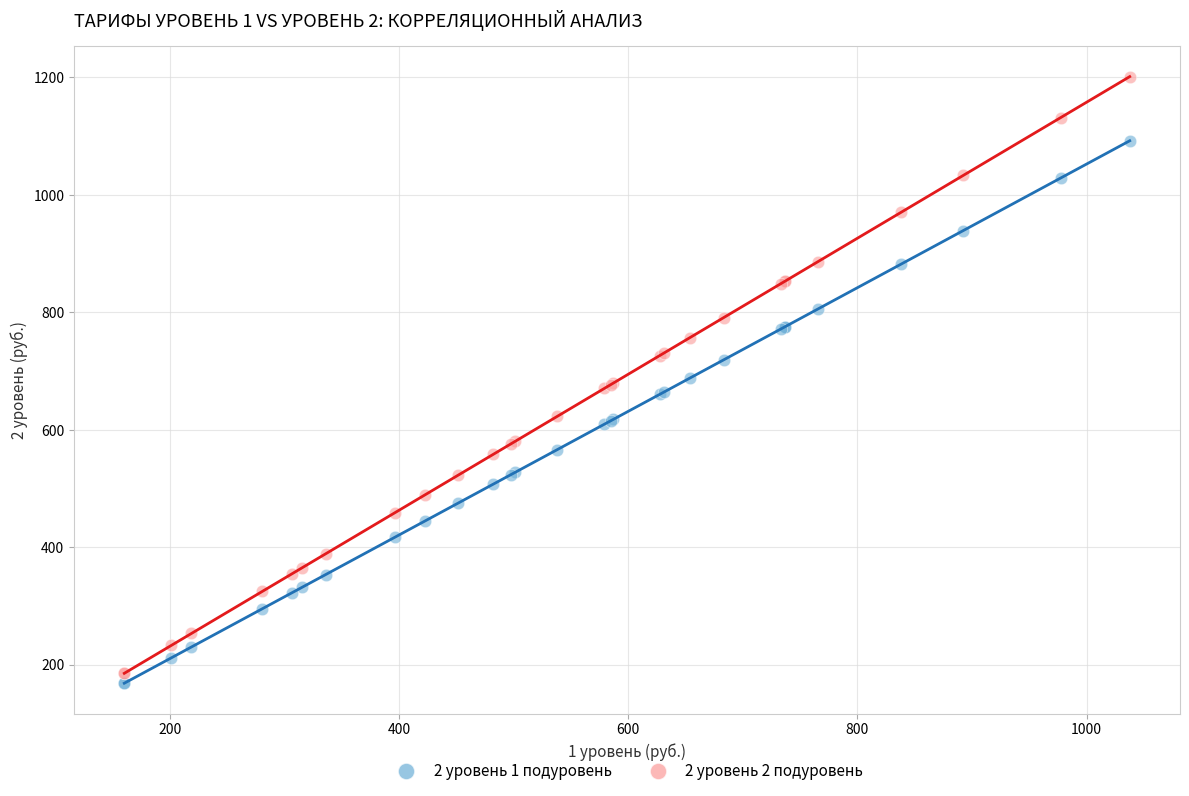

Which series has the largest Y range (max minus min)?

2 уровень 2 подуровень